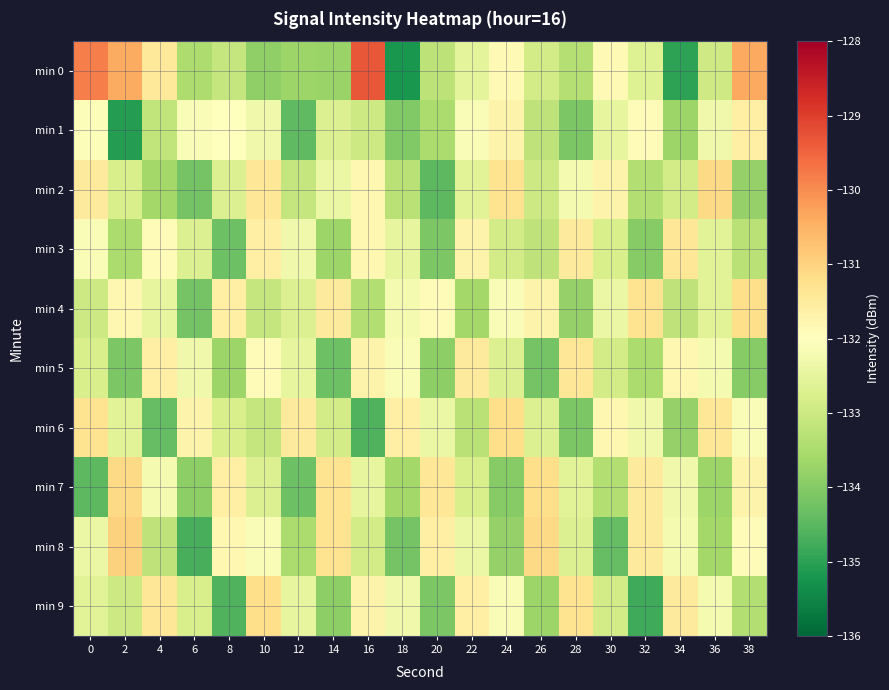

Which series changed the most between 24 and 26?

min 7